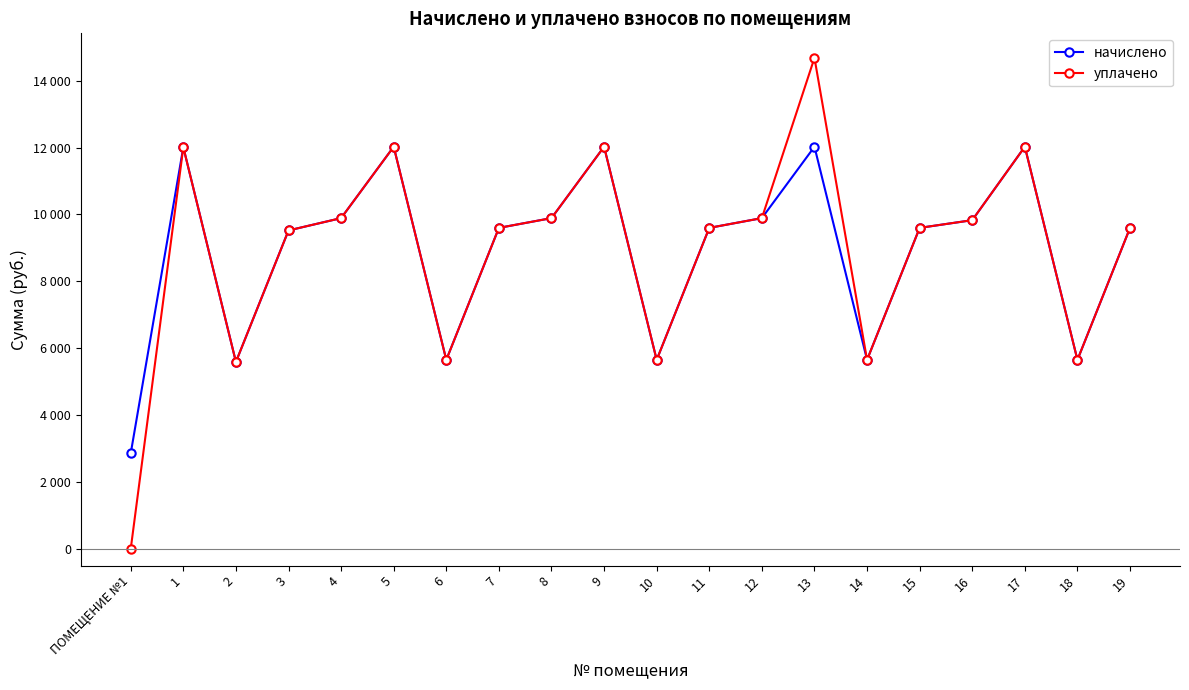

Where does the начислено series first go above 9600?

1